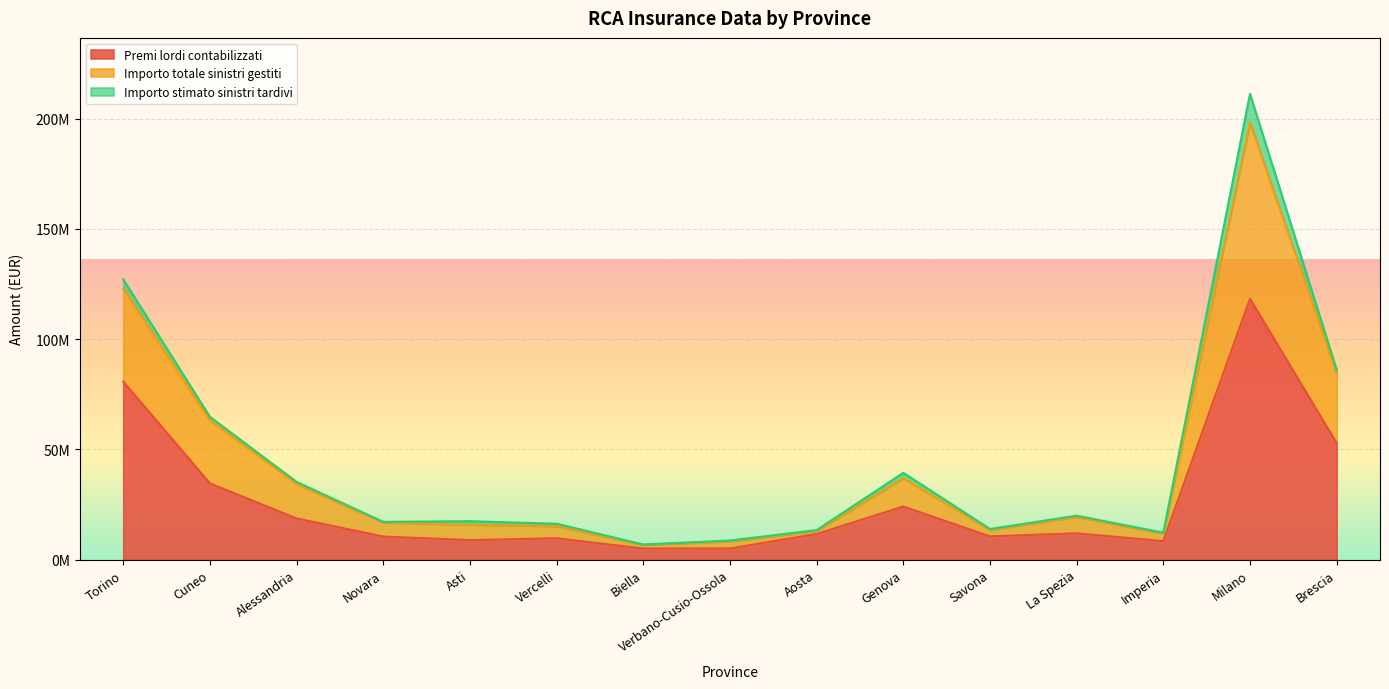

What is the spread (max minus min) of values at Biella?

1834878